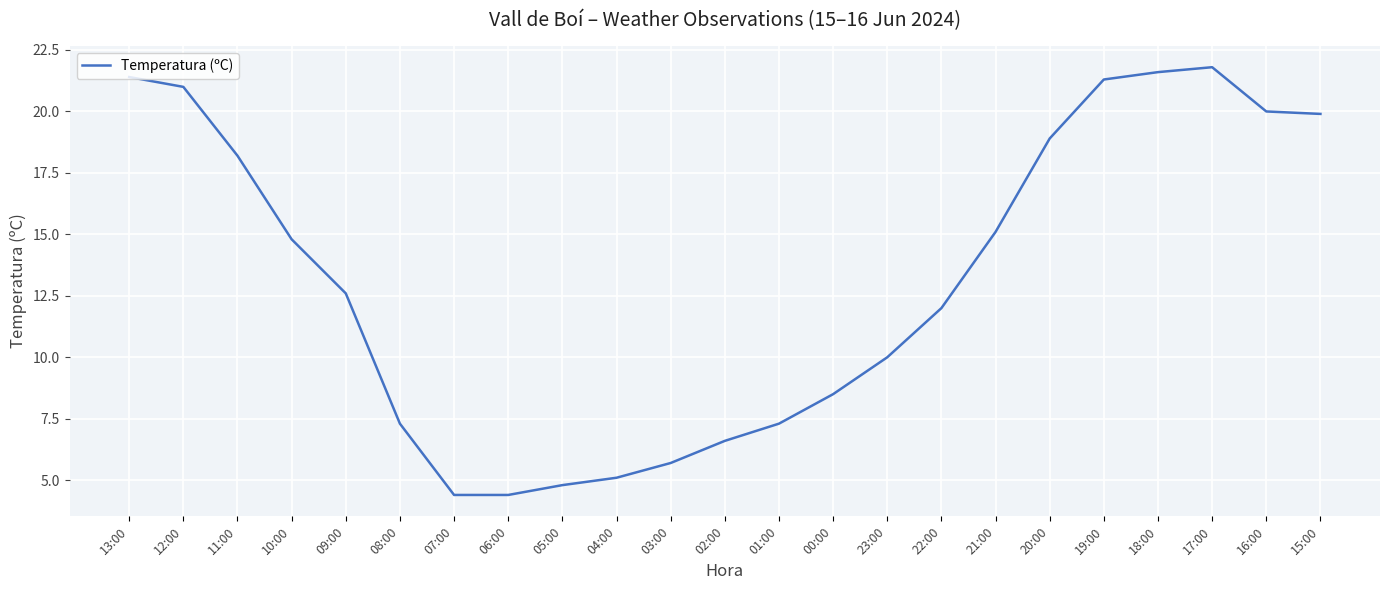

At which label is the value closest to 13?

09:00